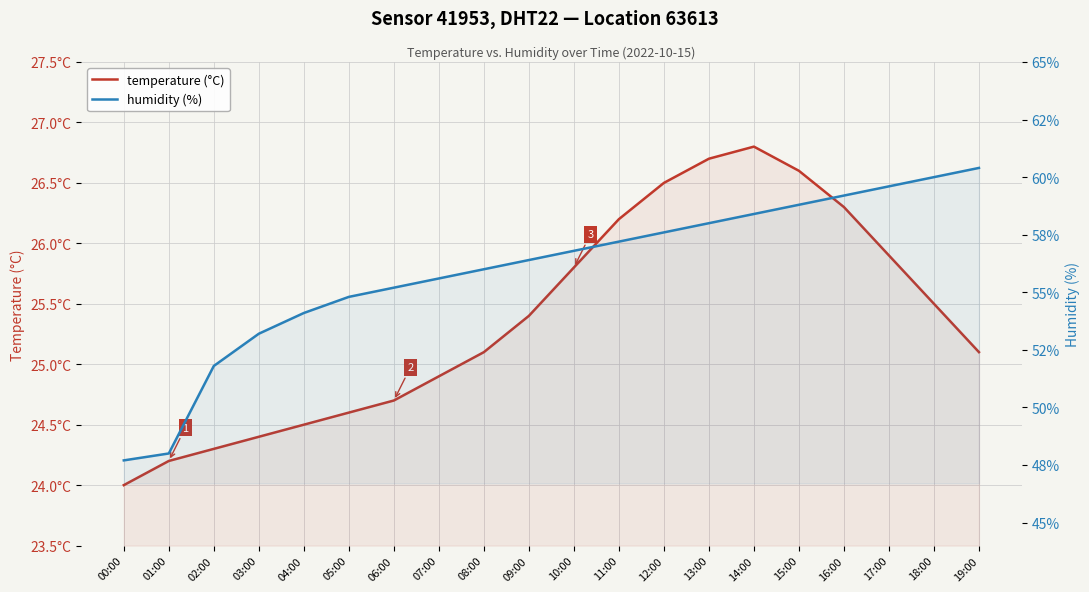

Where does the temperature (°C) series first go above 25?

08:00